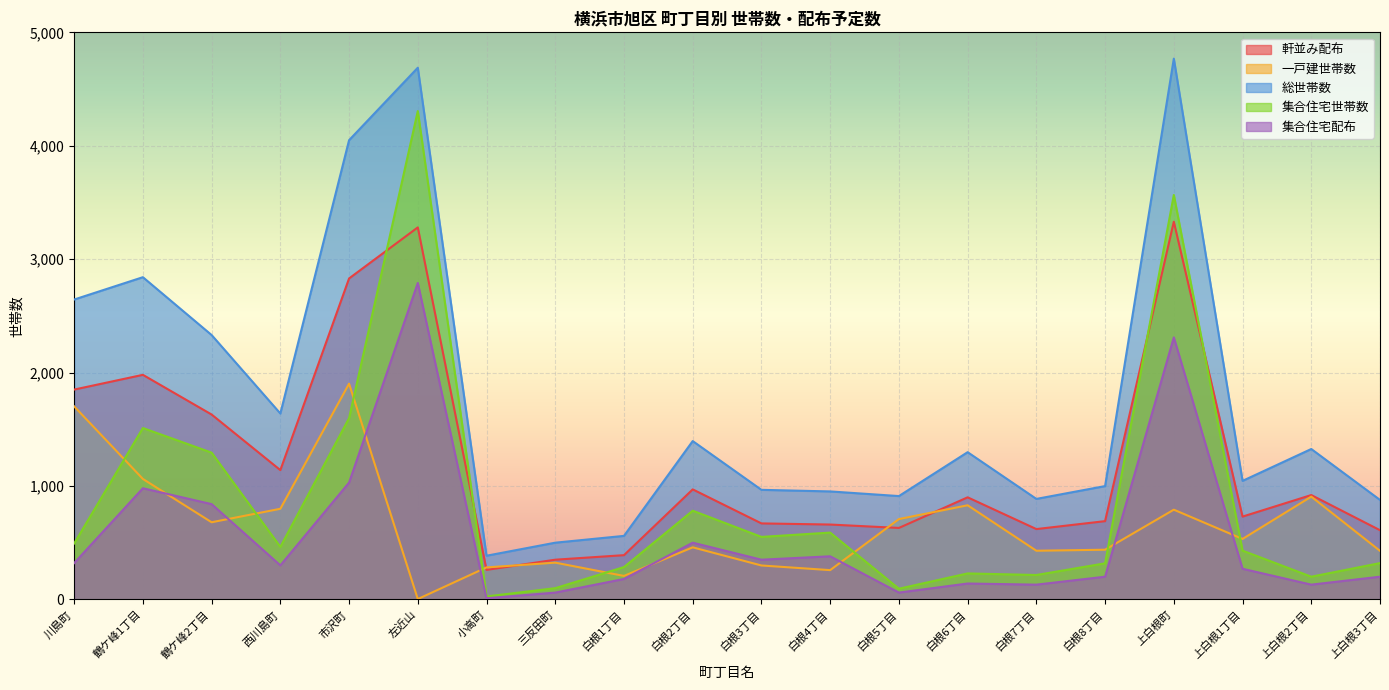

Reading right to left, extract all data points from this chart.

軒並み配布: 上白根3丁目=610	上白根2丁目=920	上白根1丁目=730	上白根町=3330	白根8丁目=690	白根7丁目=620	白根6丁目=900	白根5丁目=630	白根4丁目=660	白根3丁目=670	白根2丁目=970	白根1丁目=390	三反田町=350	小高町=260	左近山=3280	市沢町=2830	西川島町=1140	鶴ケ峰2丁目=1630	鶴ケ峰1丁目=1980	川島町=1850
一戸建世帯数: 上白根3丁目=428	上白根2丁目=906	上白根1丁目=533	上白根町=791	白根8丁目=438	白根7丁目=429	白根6丁目=830	白根5丁目=708	白根4丁目=258	白根3丁目=299	白根2丁目=459	白根1丁目=207	三反田町=324	小高町=282	左近山=3	市沢町=1902	西川島町=799	鶴ケ峰2丁目=680	鶴ケ峰1丁目=1062	川島町=1702
総世帯数: 上白根3丁目=877	上白根2丁目=1326	上白根1丁目=1045	上白根町=4768	白根8丁目=999	白根7丁目=886	白根6丁目=1298	白根5丁目=911	白根4丁目=952	白根3丁目=966	白根2丁目=1396	白根1丁目=560	三反田町=500	小高町=385	左近山=4688	市沢町=4049	西川島町=1639	鶴ケ峰2丁目=2331	鶴ケ峰1丁目=2841	川島町=2644
集合住宅世帯数: 上白根3丁目=320	上白根2丁目=200	上白根1丁目=430	上白根町=3566	白根8丁目=318	白根7丁目=215	白根6丁目=229	白根5丁目=94	白根4丁目=589	白根3丁目=551	白根2丁目=782	白根1丁目=285	三反田町=99	小高町=26	左近山=4306	市沢町=1598	西川島町=463	鶴ケ峰2丁目=1294	鶴ケ峰1丁目=1511	川島町=493
集合住宅配布: 上白根3丁目=200	上白根2丁目=130	上白根1丁目=270	上白根町=2310	白根8丁目=200	白根7丁目=130	白根6丁目=140	白根5丁目=60	白根4丁目=380	白根3丁目=350	白根2丁目=500	白根1丁目=180	三反田町=60	小高町=10	左近山=2790	市沢町=1030	西川島町=300	鶴ケ峰2丁目=840	鶴ケ峰1丁目=980	川島町=320